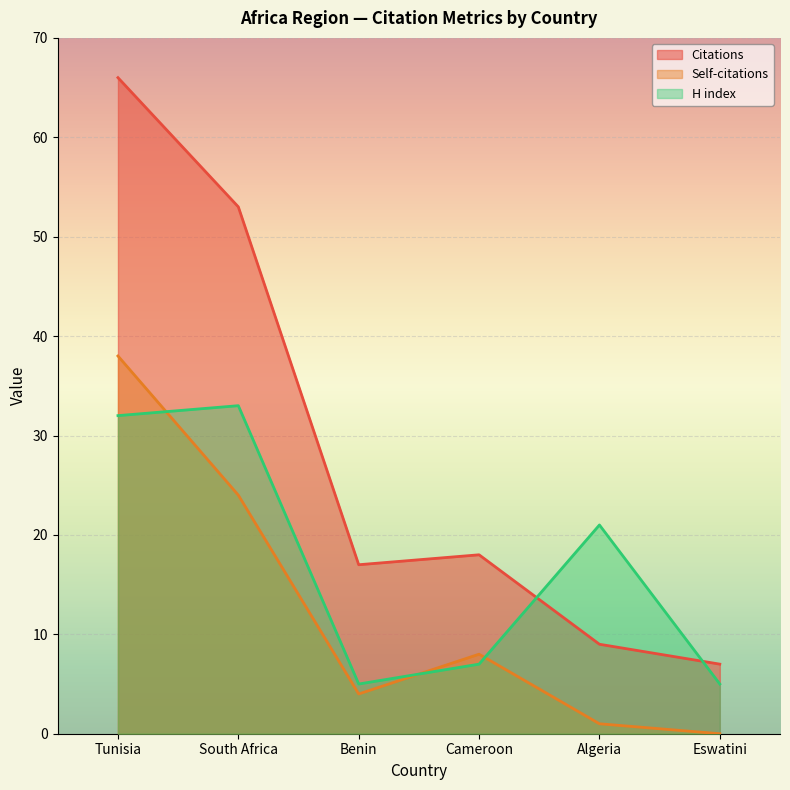

What are all the series names shown in the legend?

Citations, Self-citations, H index